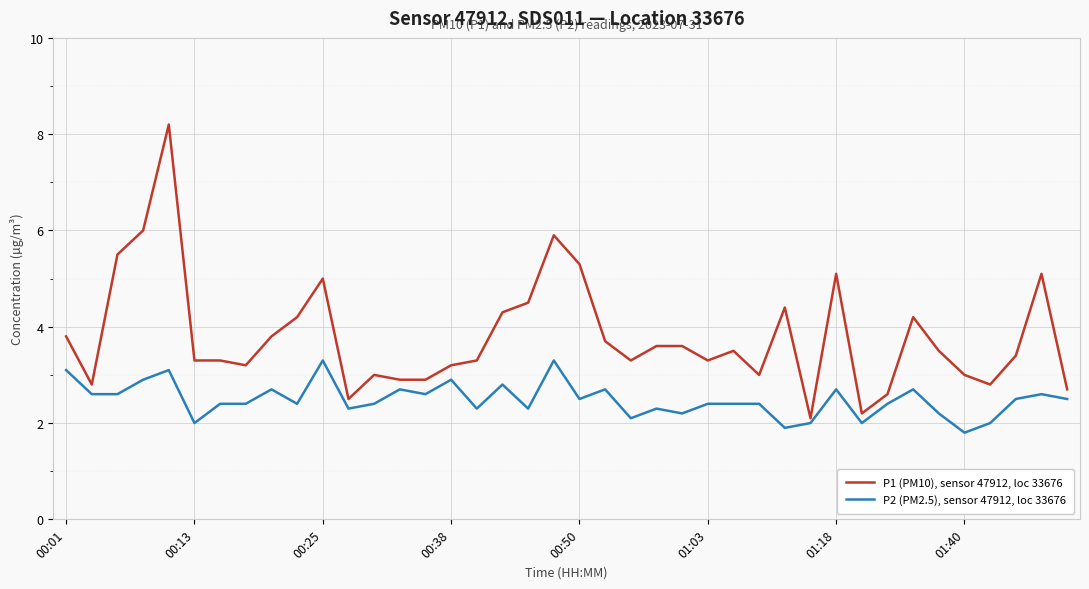

What is the minimum value for P2 (PM2.5), sensor 47912, loc 33676?

1.8